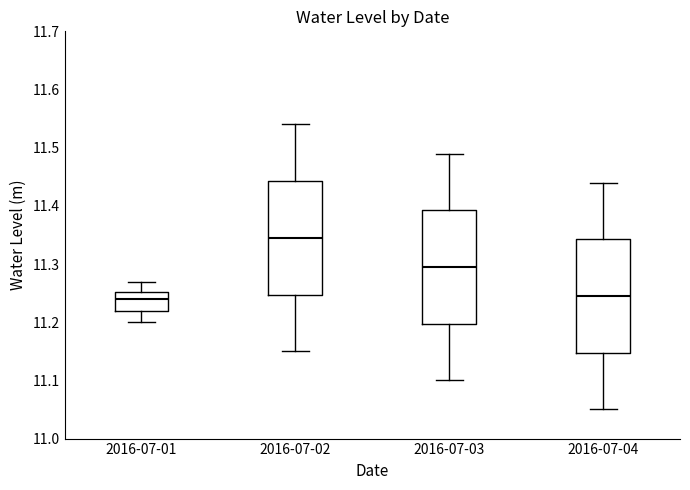

Which box's median line is the highest?

2016-07-02